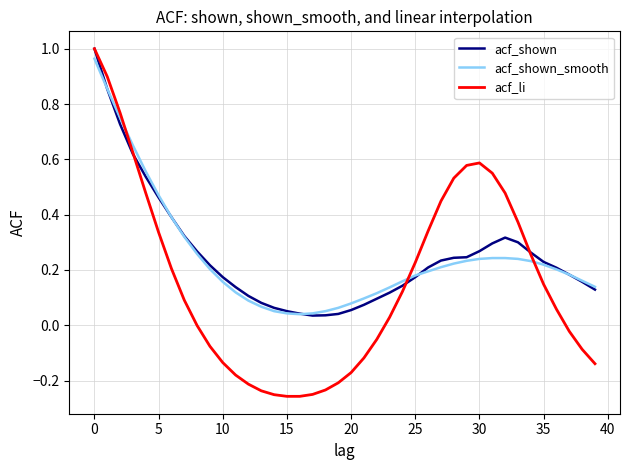

Which series has the widest spread of values?

acf_li